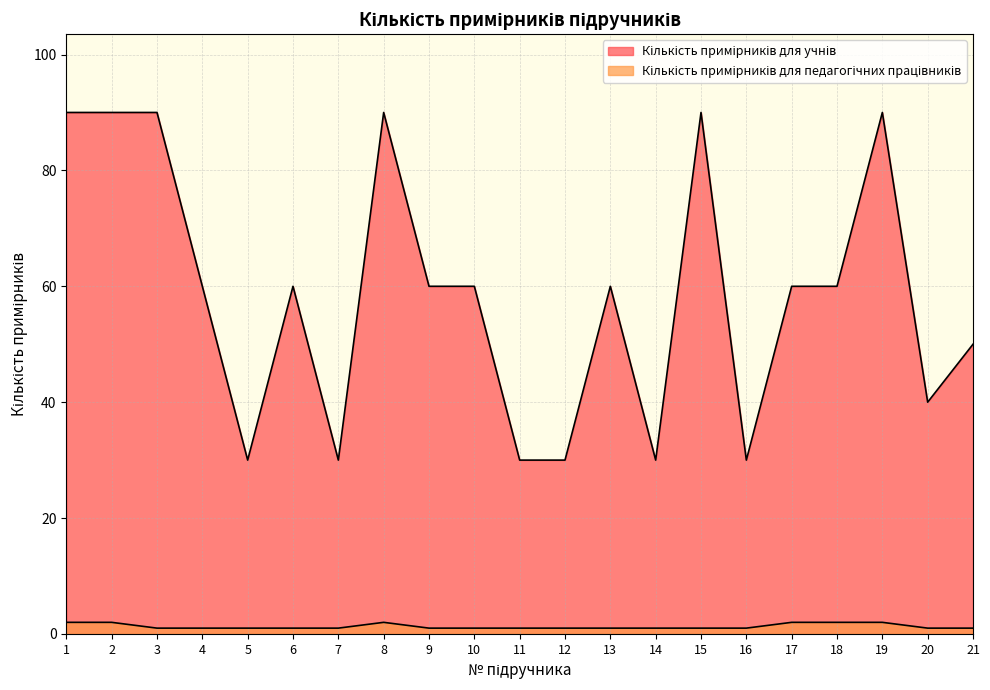

What are all the series names shown in the legend?

Кількість примірників для учнів, Кількість примірників для педагогічних працівників